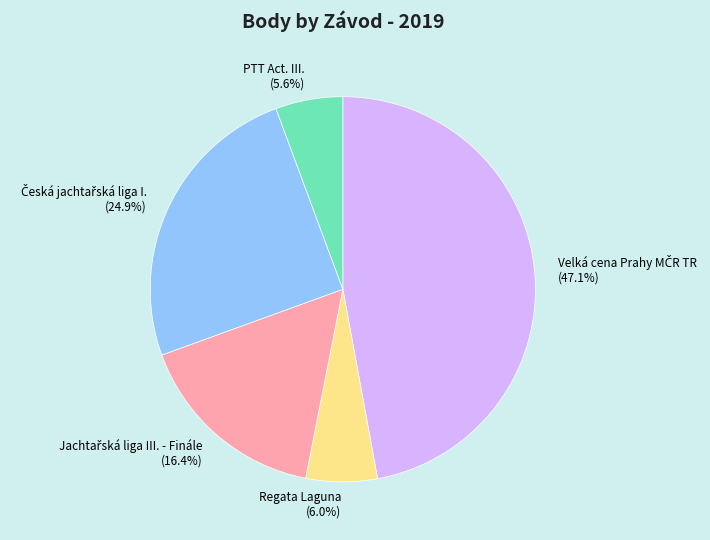

What percentage is NOT represented by PTT Act. III.?

94.4%